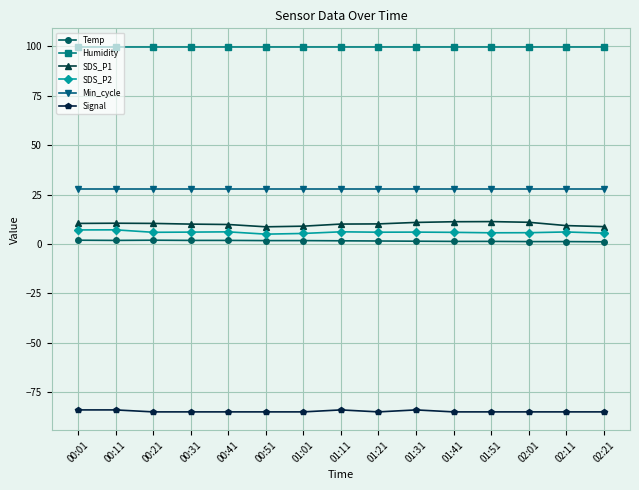

What is the label of the 12th point from the left?

01:51